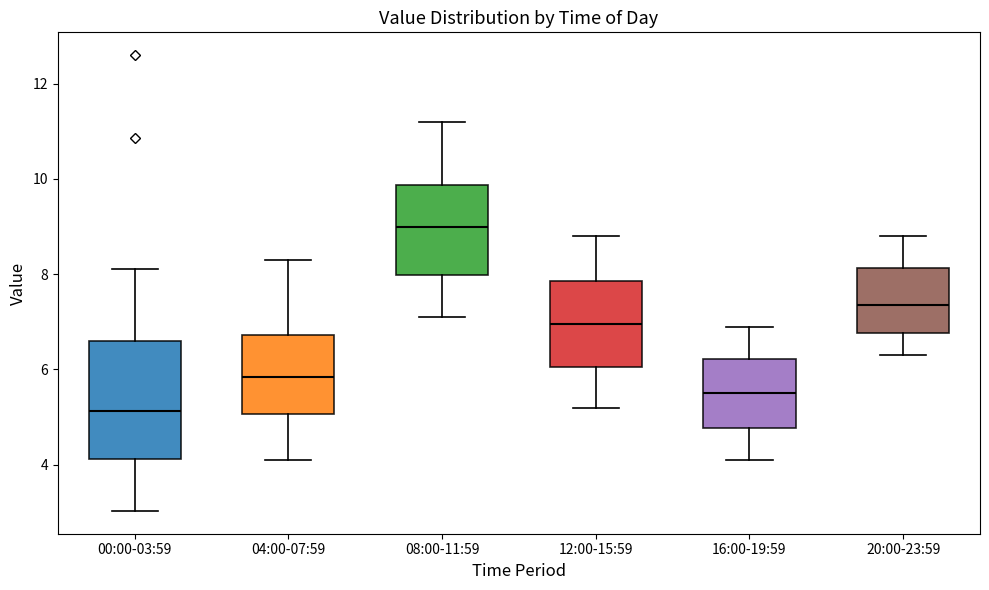

Reading left to right, read every box against the y-axis: the position of its median line, the range the box covers, and the ends of its whiskers. The values are not printed on the chart, so give them approximately, as read against the axis.

00:00-03:59: median 5.2, box 4.2 to 6.6, whiskers 3.0 to 8.2
04:00-07:59: median 5.8, box 5.0 to 6.8, whiskers 4.2 to 8.4
08:00-11:59: median 9.0, box 8.0 to 9.8, whiskers 7.2 to 11.2
12:00-15:59: median 7.0, box 6.0 to 7.8, whiskers 5.2 to 8.8
16:00-19:59: median 5.6, box 4.8 to 6.2, whiskers 4.2 to 7.0
20:00-23:59: median 7.4, box 6.8 to 8.2, whiskers 6.4 to 8.8